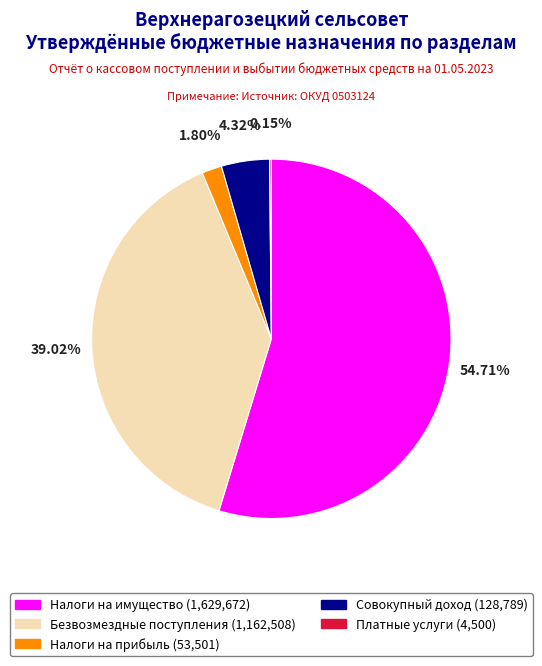

Is there any slice that represents more than half of the pie?

Yes